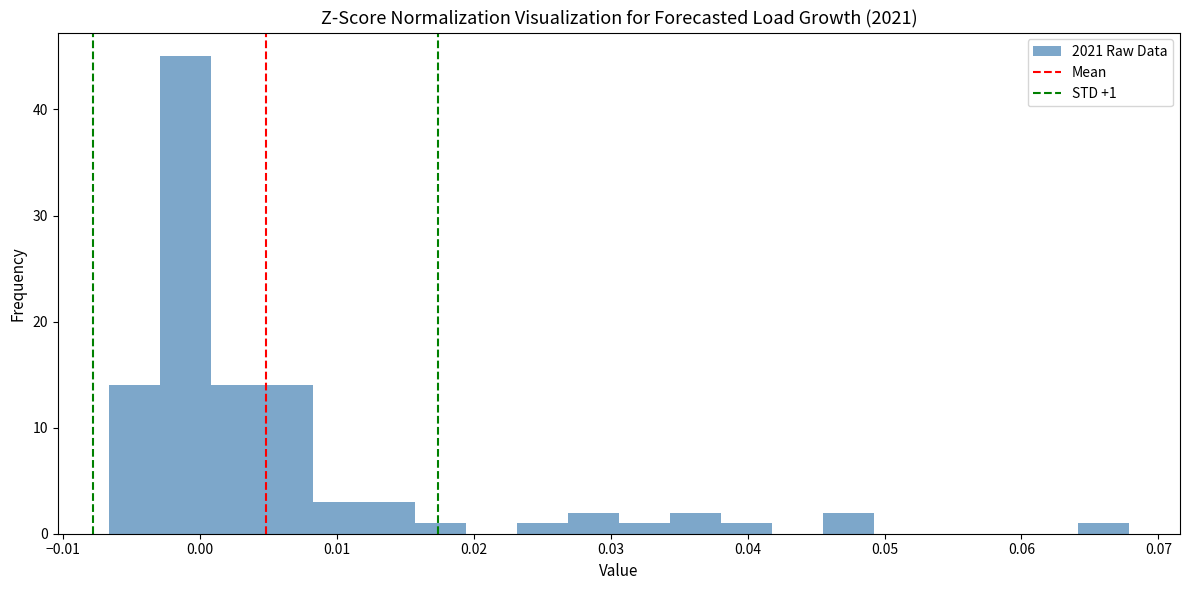

Around what value on the x-axis is the tallest bar? Give the approximate position of its centre, as read against the axis.

-0.001